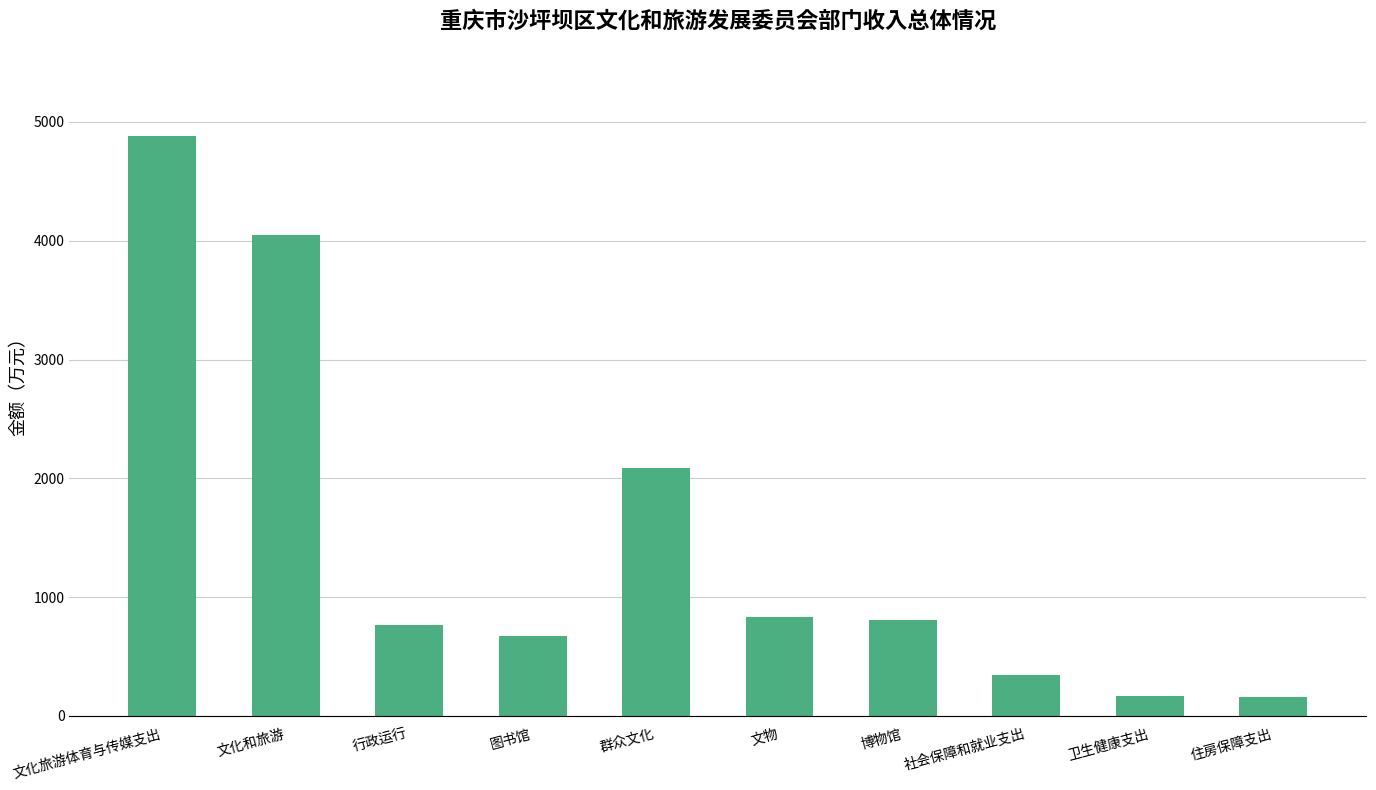

What is the smallest value displayed?

161.5